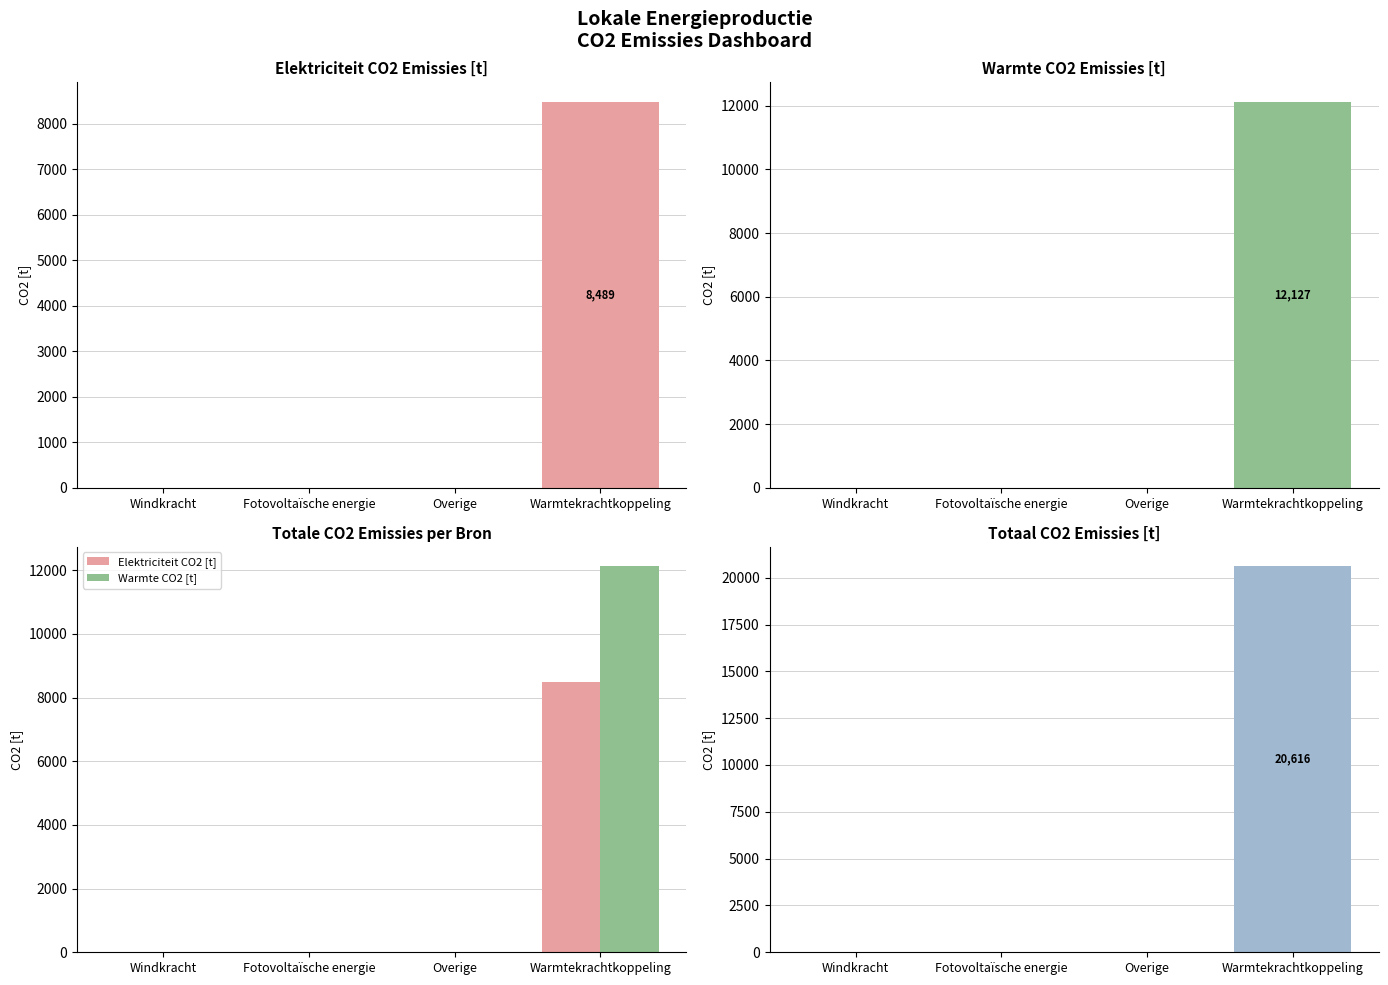

At which label does Totaal CO2 [t] reach its peak?

Warmtekrachtkoppeling